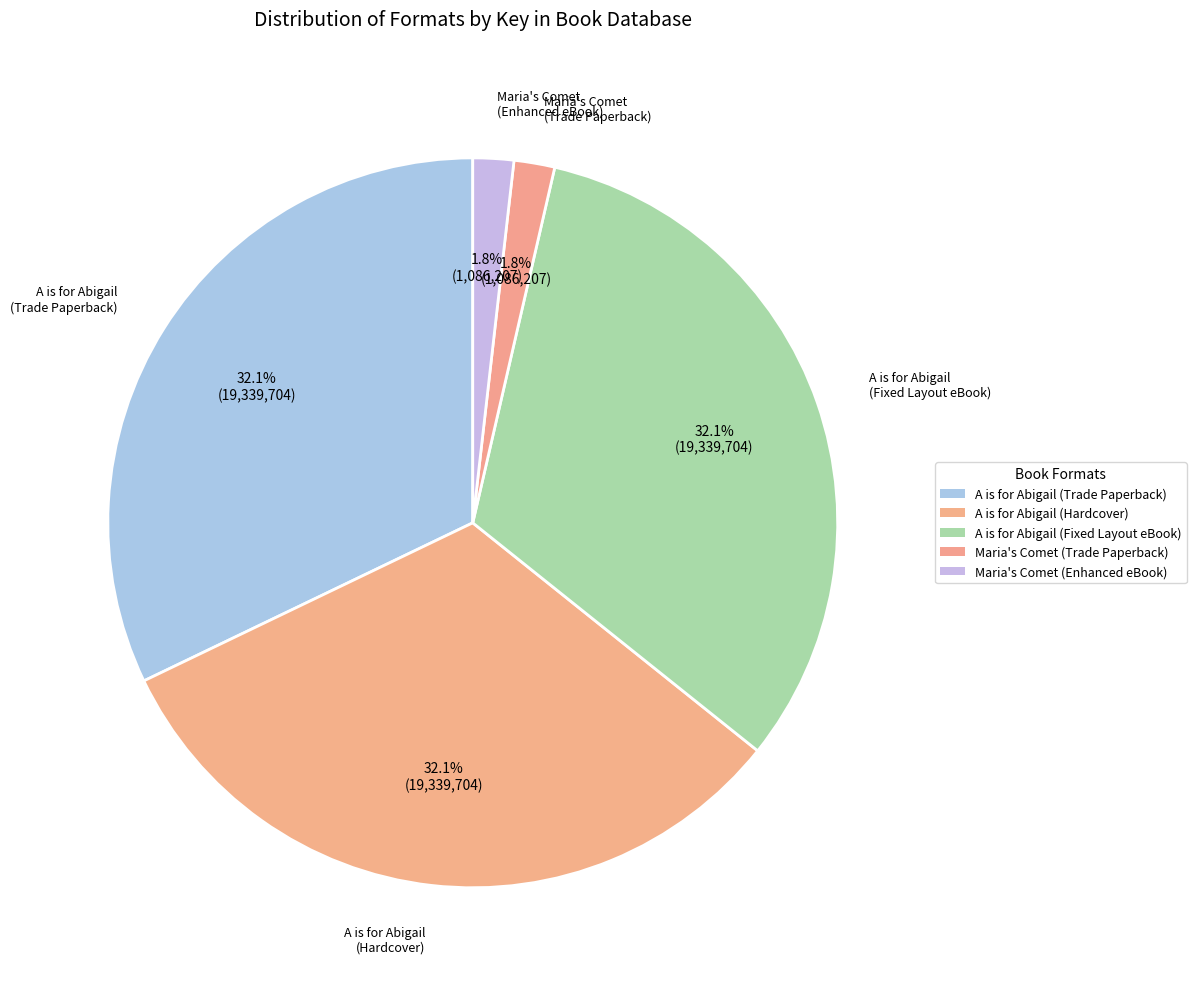

Does any single category account for the majority?

No